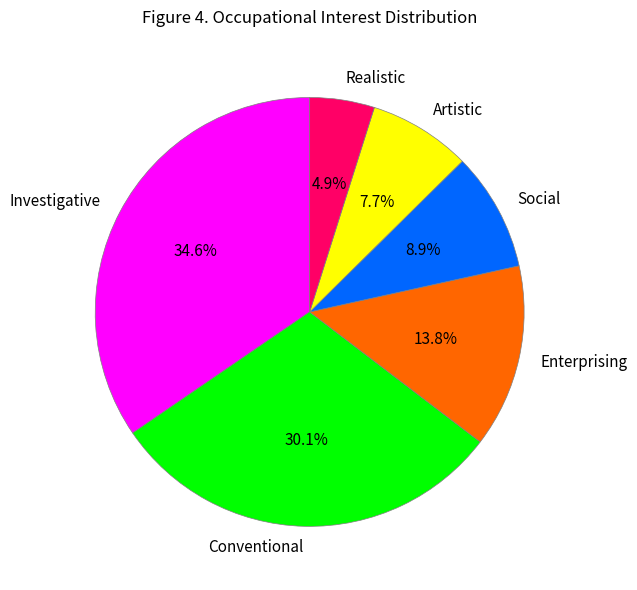

Is it true that Social is 2% of the pie?

False